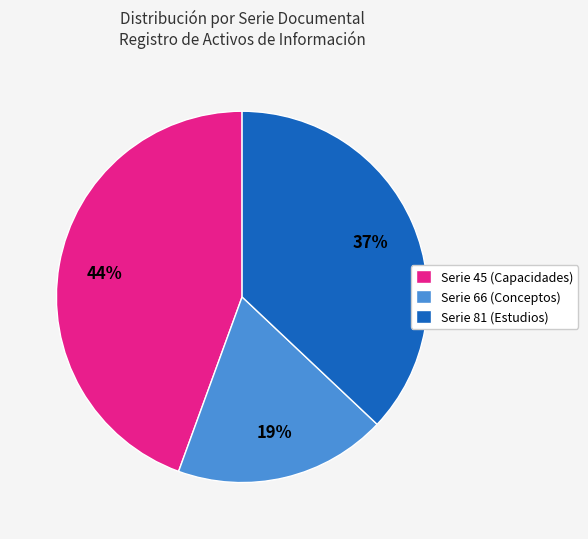

Which category has the biggest portion of the pie?

Serie 45 (Capacidades)